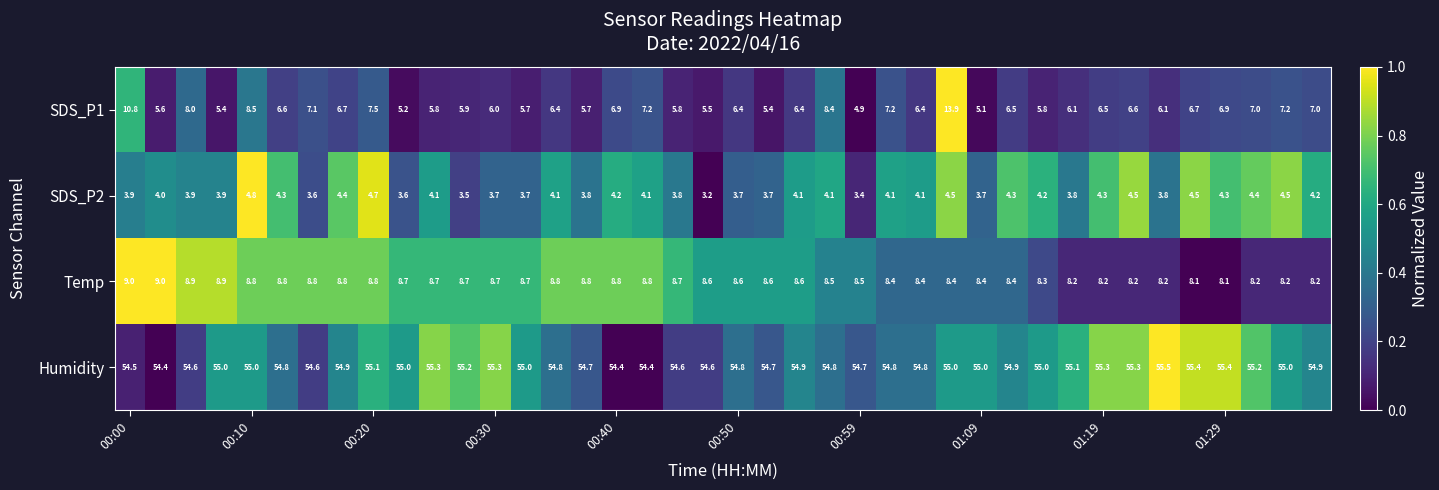

How many distinct data groups are displayed?

4